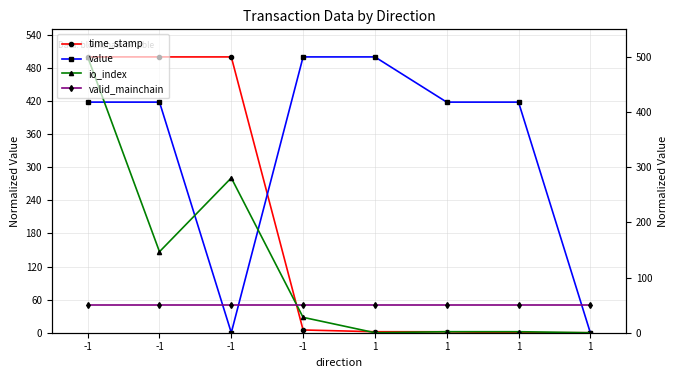

How many interior local valleys does the io_index series have?

2